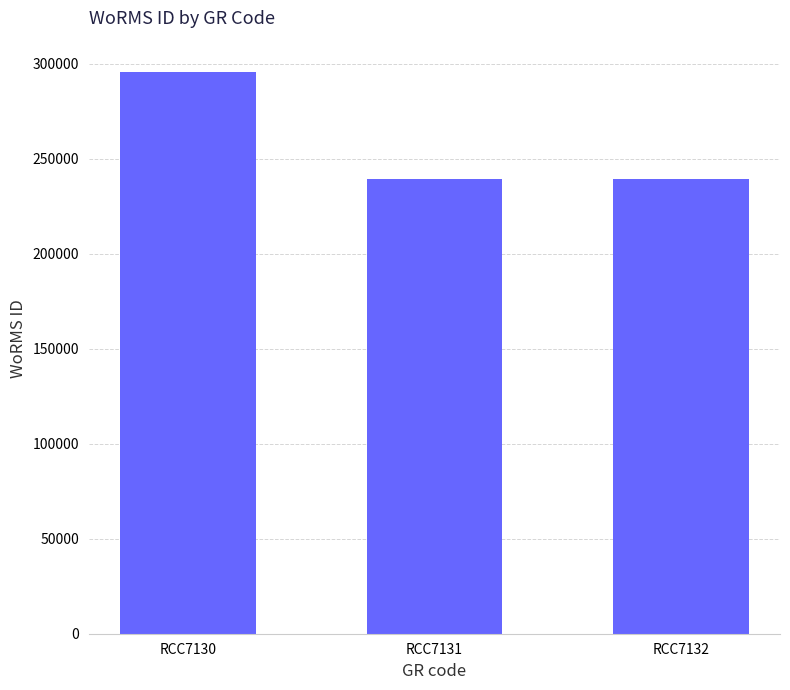

How many values exceed 239201?

1